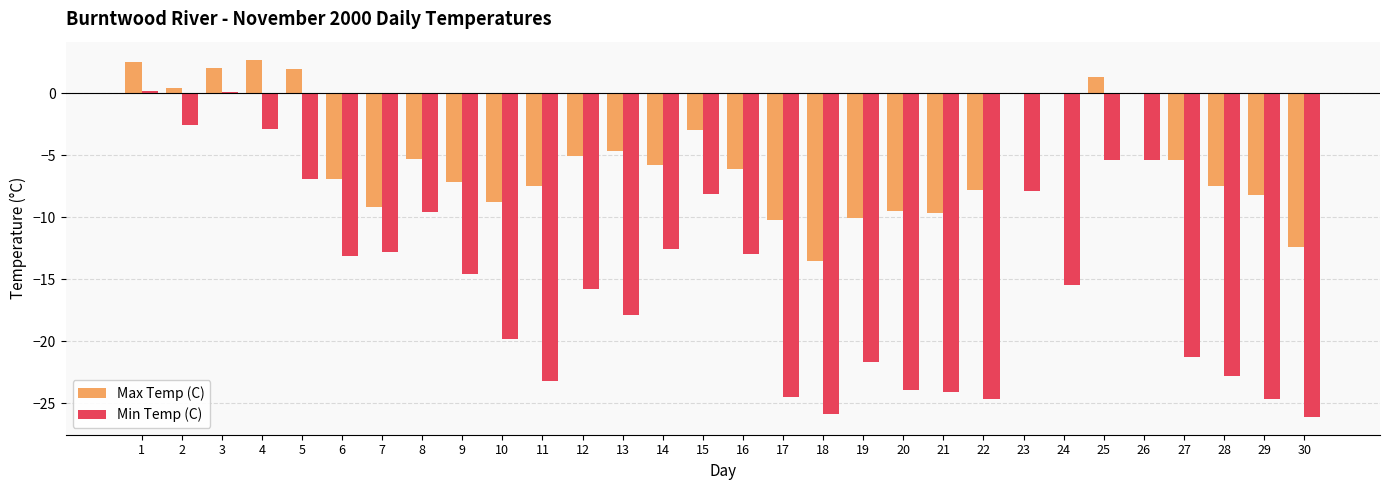

Which series changed the most between 5 and 30?

Min Temp (C)